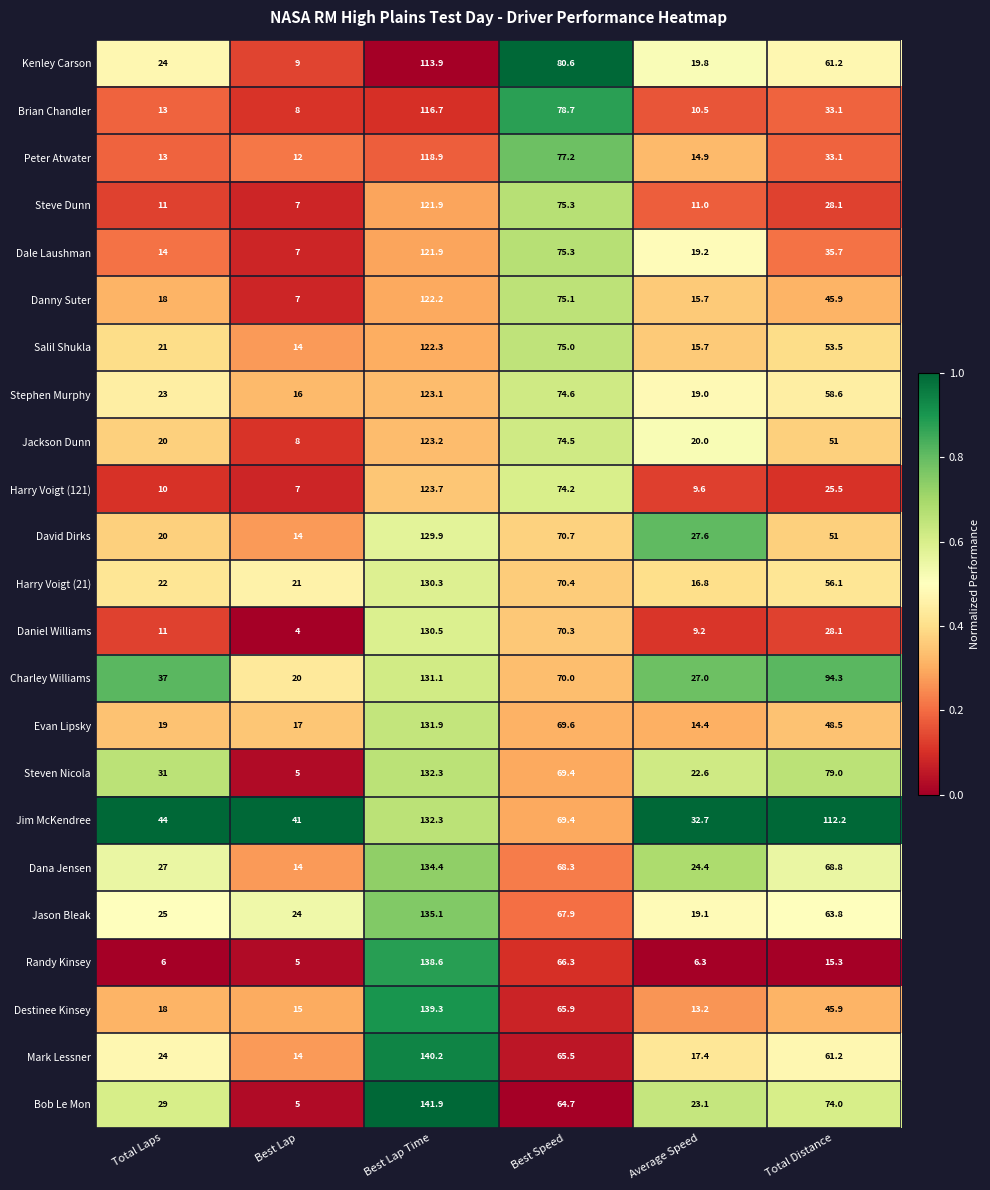

Is it true that Dana Jensen equals 14.0 at Best Lap?

True